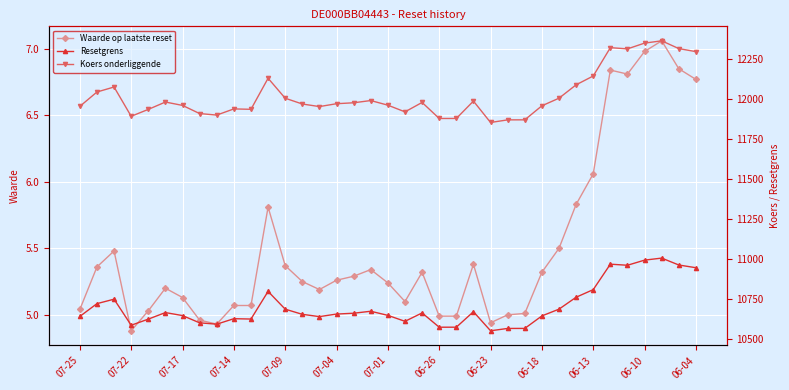

True or false: Waarde op laatste reset has a value of 2.1 at 06-13.

False